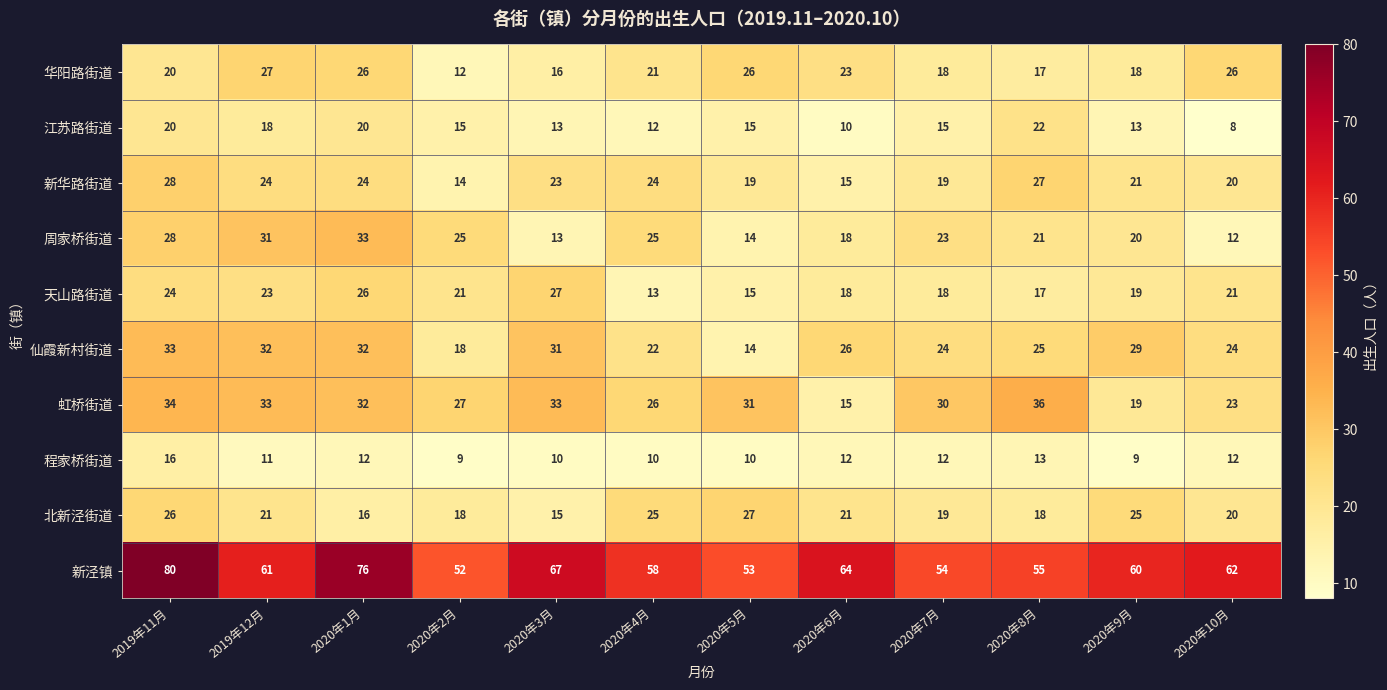

What is the difference between the maximum and minimum values in the 北新泾街道 series?

12